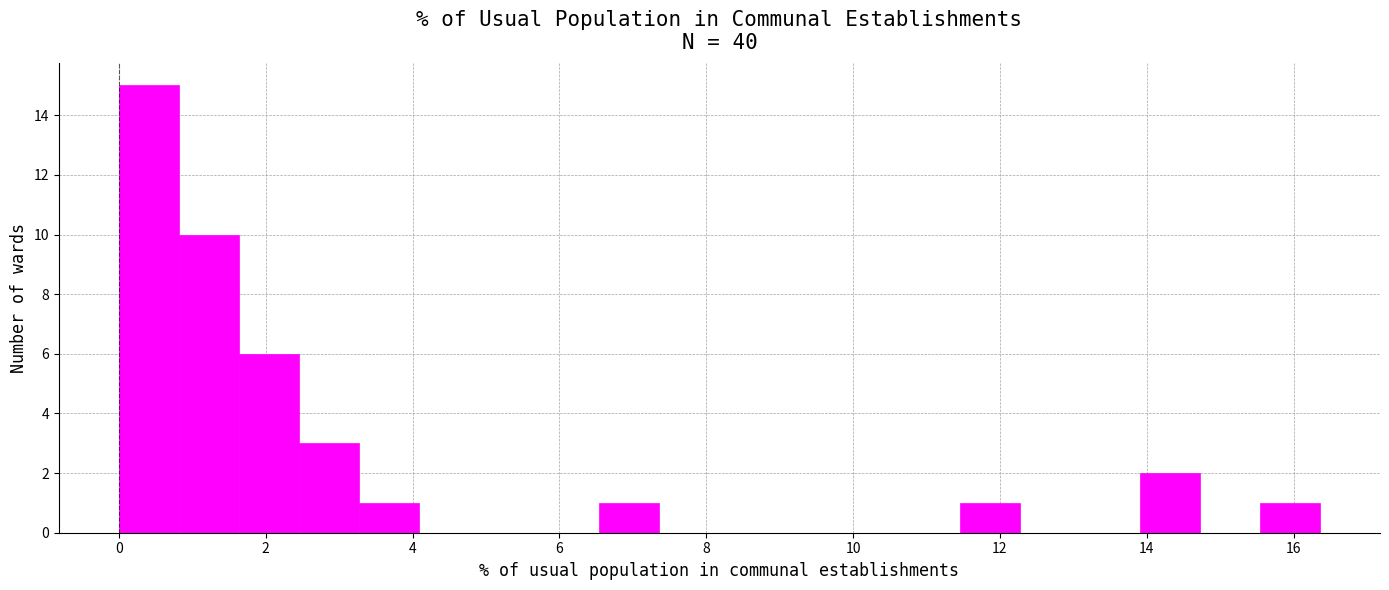

Reading left to right, list every bar in this chart as the range it spans on the x-axis followed by its height. Neither the bar edges nor the heights are printed on the chart, so give them approximately, as read against the axes.

0.0 to 0.8: 15
0.8 to 1.6: 10
1.6 to 2.4: 6
2.4 to 3.2: 3
3.2 to 4.0: 1
4.0 to 5.0: 0
5.0 to 5.8: 0
5.8 to 6.6: 0
6.6 to 7.4: 1
7.4 to 8.2: 0
8.2 to 9.0: 0
9.0 to 9.8: 0
9.8 to 10.6: 0
10.6 to 11.4: 0
11.4 to 12.2: 1
12.2 to 13.0: 0
13.0 to 14.0: 0
14.0 to 14.8: 2
14.8 to 15.6: 0
15.6 to 16.4: 1